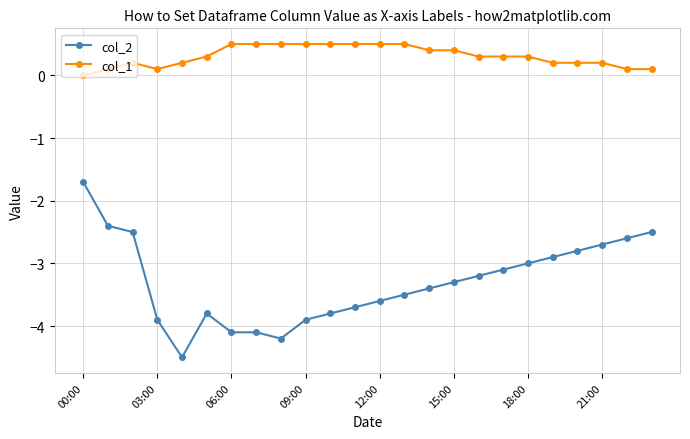

What is the difference between the maximum and minimum values in the col_1 series?

0.5